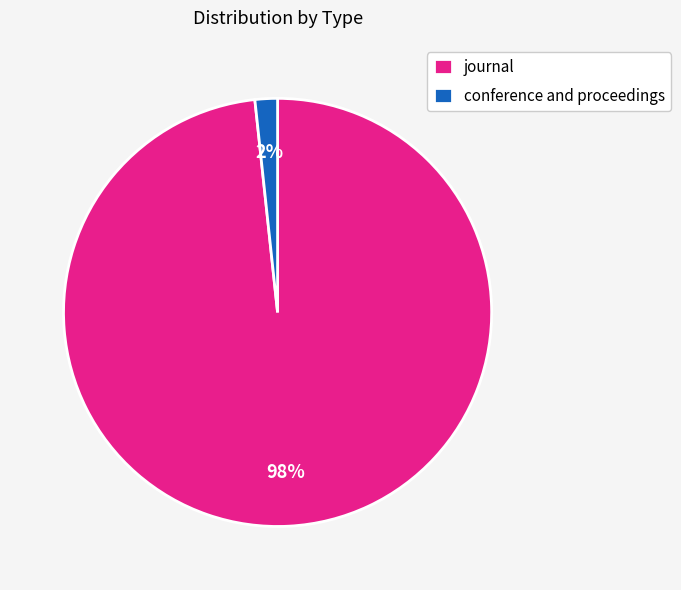

Do journal and conference and proceedings together represent more than half of the pie?

Yes